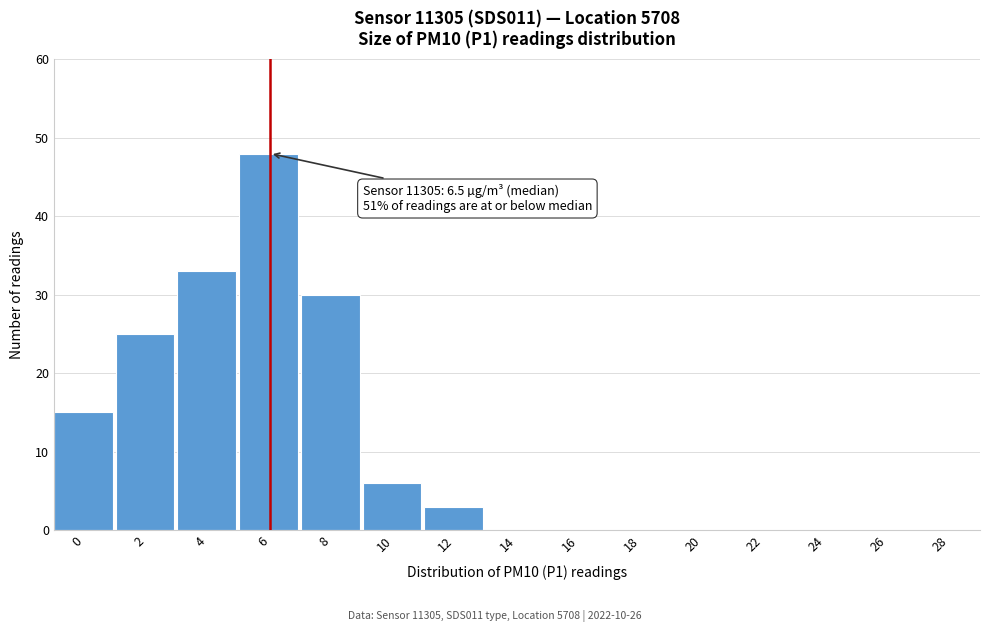

Reading left to right, what are all the values shown in this chart?

0=15	2=25	4=33	6=48	8=30	10=6	12=3	14=0	16=0	18=0	20=0	22=0	24=0	26=0	28=0